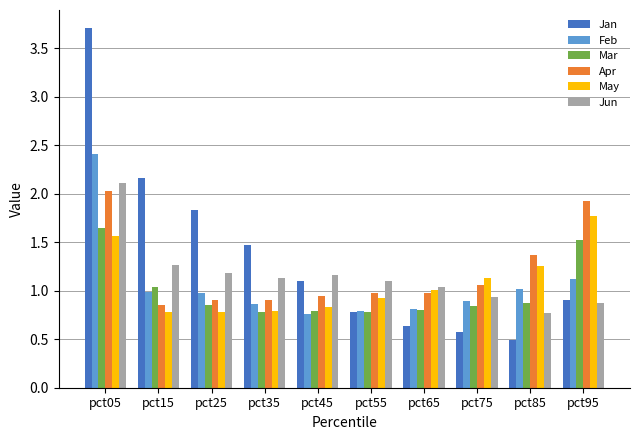

What is the difference between the maximum and minimum values in the Jan series?

3.2